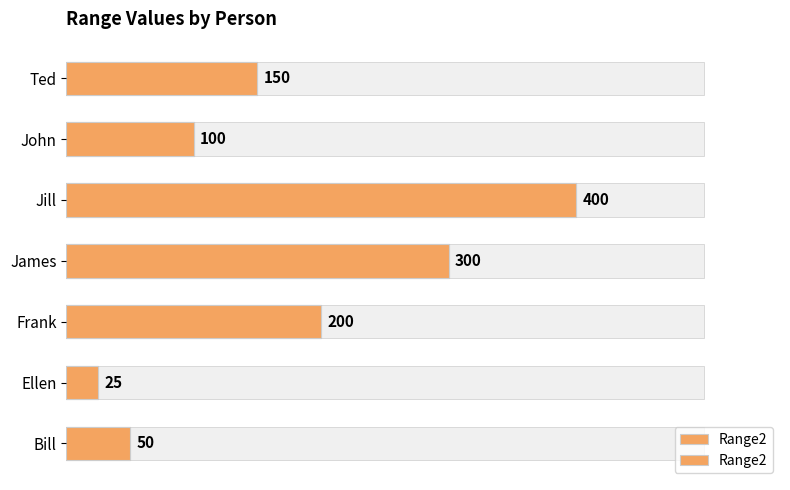

Count the number of categories in the chart.

7